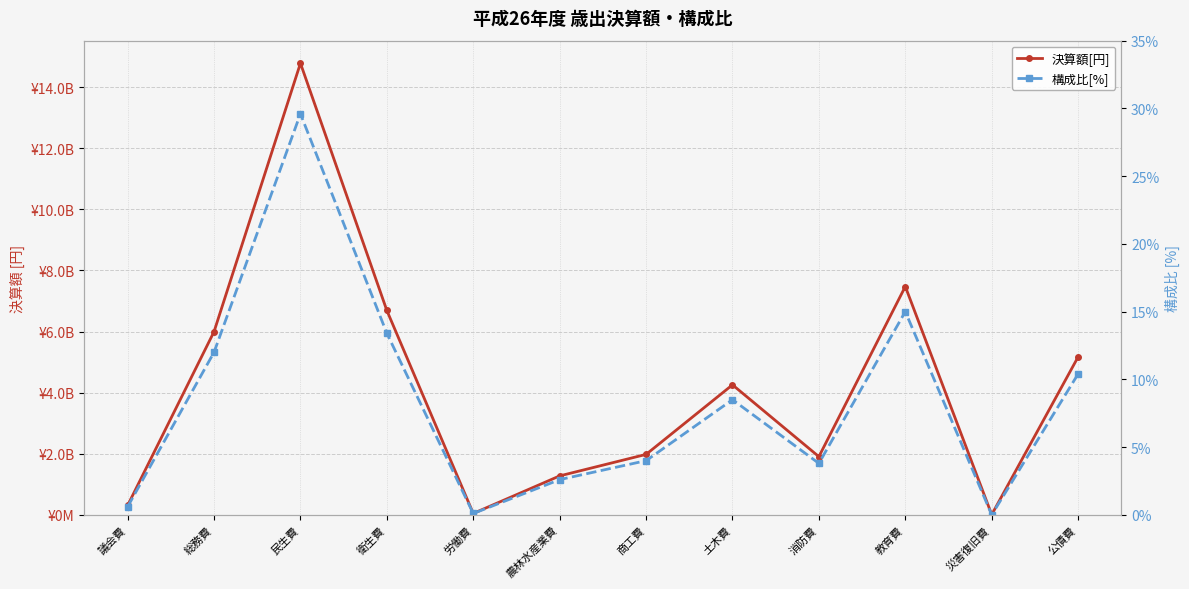

How many values in the 構成比[%] series are below 8?

6